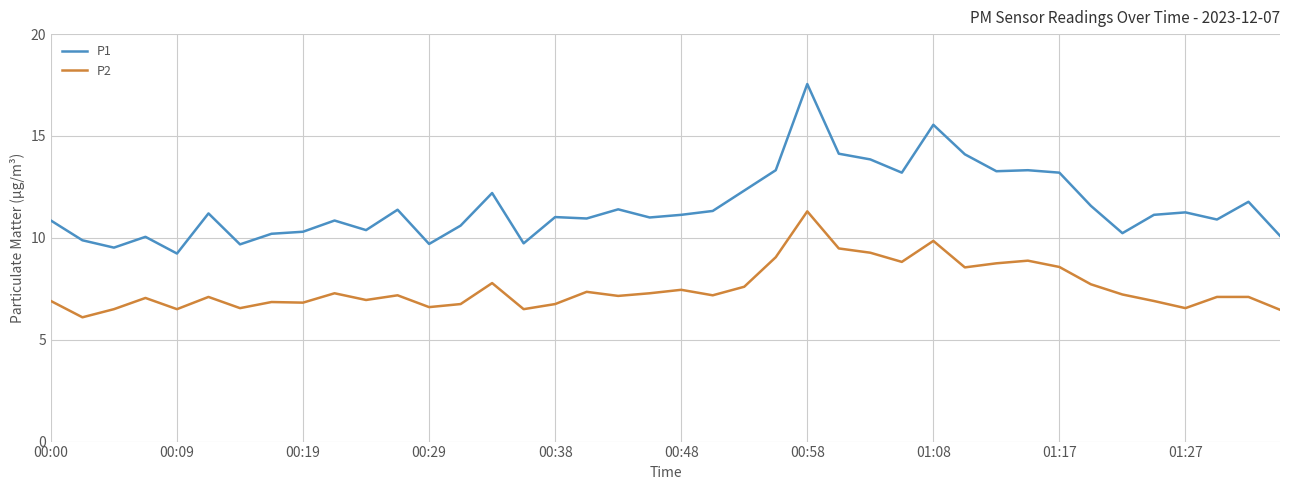

Which series has the widest spread of values?

P1